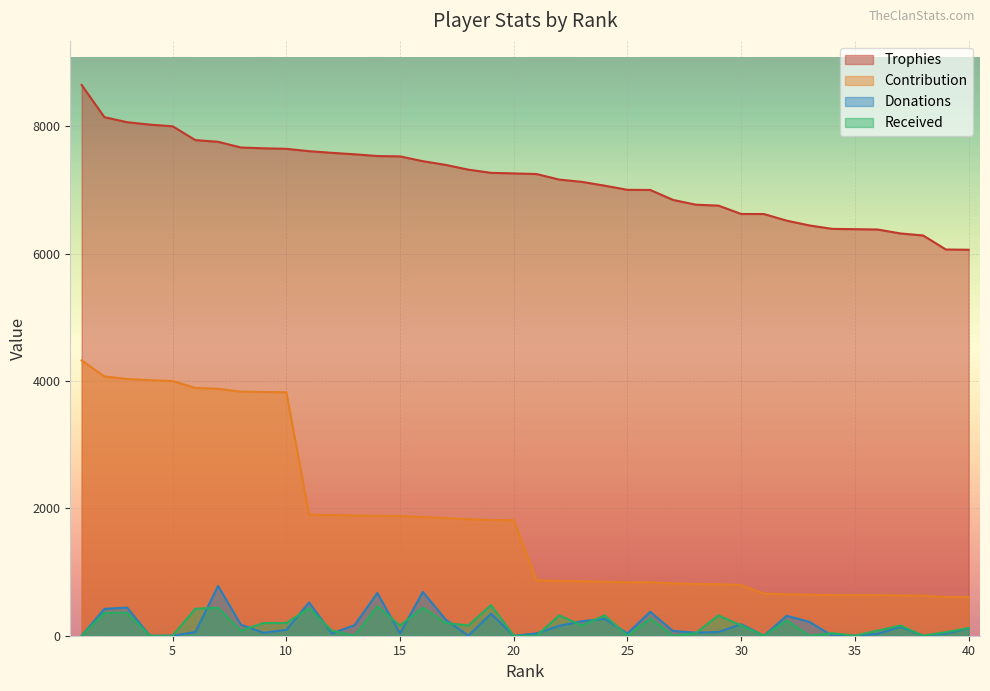

What is the difference between the Contribution values at 35 and 21?

232